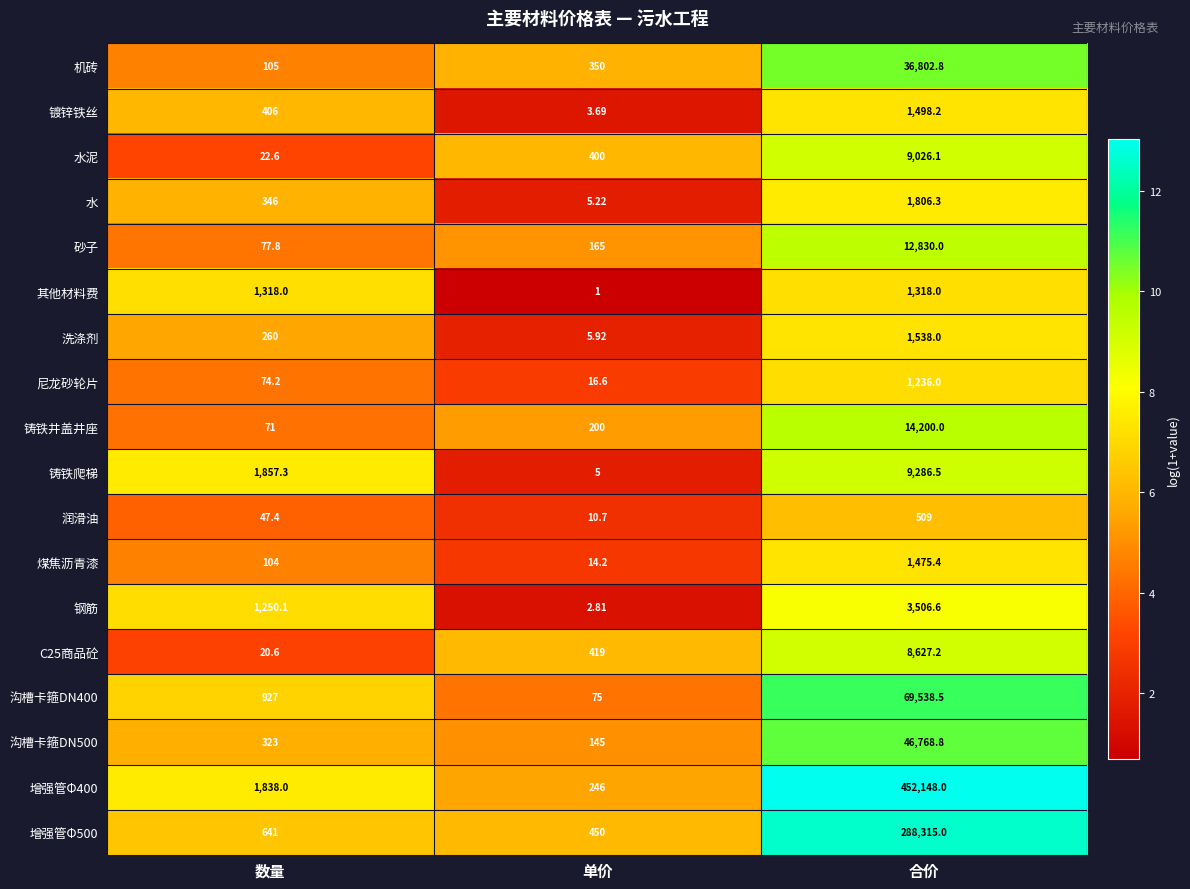

Rank the categories by 煤焦沥青漆 value from lowest to highest.

单价, 数量, 合价